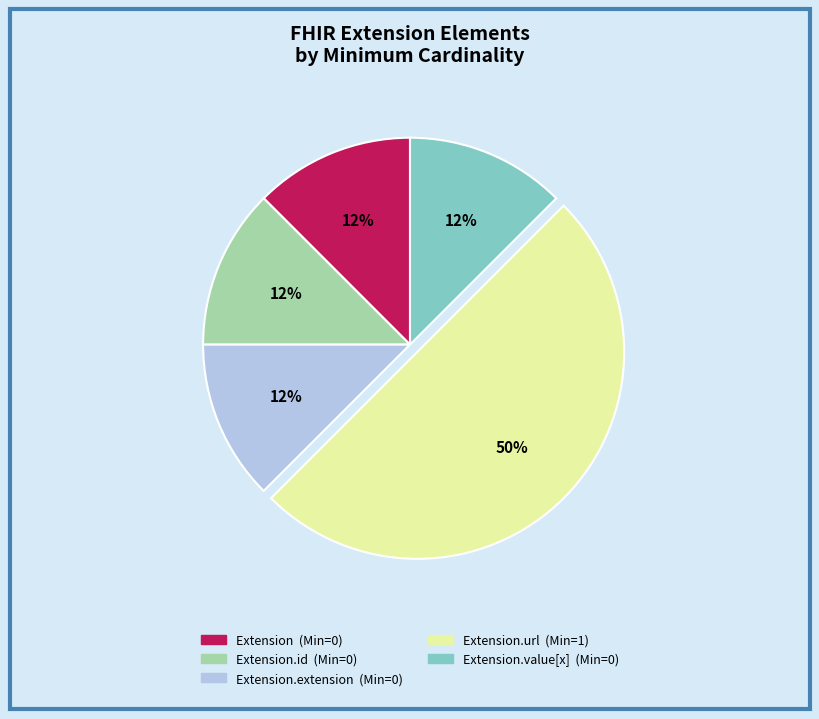

Count the number of slices in the pie.

5